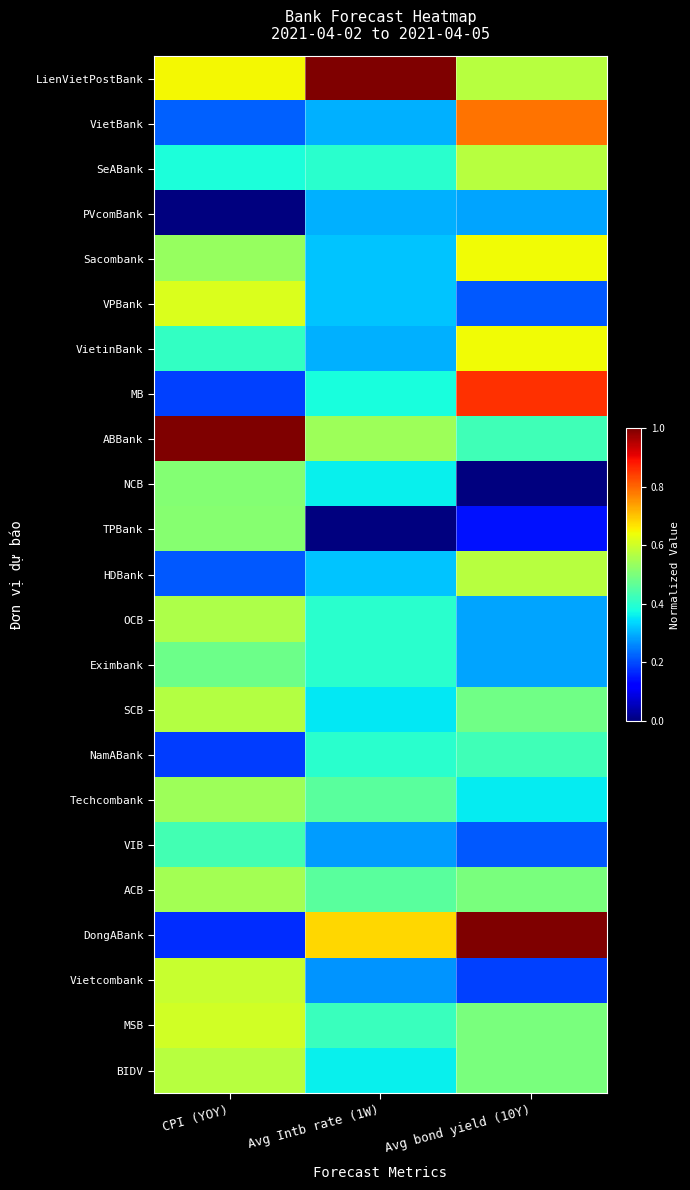

Reading left to right, what are all the values shown in this chart?

LienVietPostBank: CPI (YOY)=0.6	Avg Intb rate (1W)=1.0	Avg bond yield (10Y)=0.6
VietBank: CPI (YOY)=0.2	Avg Intb rate (1W)=0.3	Avg bond yield (10Y)=0.8
SeABank: CPI (YOY)=0.4	Avg Intb rate (1W)=0.4	Avg bond yield (10Y)=0.6
PVcomBank: CPI (YOY)=0.0	Avg Intb rate (1W)=0.3	Avg bond yield (10Y)=0.3
Sacombank: CPI (YOY)=0.5	Avg Intb rate (1W)=0.3	Avg bond yield (10Y)=0.6
VPBank: CPI (YOY)=0.6	Avg Intb rate (1W)=0.3	Avg bond yield (10Y)=0.2
VietinBank: CPI (YOY)=0.4	Avg Intb rate (1W)=0.3	Avg bond yield (10Y)=0.6
MB: CPI (YOY)=0.2	Avg Intb rate (1W)=0.4	Avg bond yield (10Y)=0.9
ABBank: CPI (YOY)=1.0	Avg Intb rate (1W)=0.5	Avg bond yield (10Y)=0.4
NCB: CPI (YOY)=0.5	Avg Intb rate (1W)=0.4	Avg bond yield (10Y)=0.0
TPBank: CPI (YOY)=0.5	Avg Intb rate (1W)=0.0	Avg bond yield (10Y)=0.1
HDBank: CPI (YOY)=0.2	Avg Intb rate (1W)=0.3	Avg bond yield (10Y)=0.6
OCB: CPI (YOY)=0.6	Avg Intb rate (1W)=0.4	Avg bond yield (10Y)=0.3
Eximbank: CPI (YOY)=0.5	Avg Intb rate (1W)=0.4	Avg bond yield (10Y)=0.3
SCB: CPI (YOY)=0.6	Avg Intb rate (1W)=0.4	Avg bond yield (10Y)=0.5
NamABank: CPI (YOY)=0.2	Avg Intb rate (1W)=0.4	Avg bond yield (10Y)=0.4
Techcombank: CPI (YOY)=0.5	Avg Intb rate (1W)=0.5	Avg bond yield (10Y)=0.4
VIB: CPI (YOY)=0.4	Avg Intb rate (1W)=0.3	Avg bond yield (10Y)=0.2
ACB: CPI (YOY)=0.5	Avg Intb rate (1W)=0.5	Avg bond yield (10Y)=0.5
DongABank: CPI (YOY)=0.2	Avg Intb rate (1W)=0.7	Avg bond yield (10Y)=1.0
Vietcombank: CPI (YOY)=0.6	Avg Intb rate (1W)=0.3	Avg bond yield (10Y)=0.2
MSB: CPI (YOY)=0.6	Avg Intb rate (1W)=0.4	Avg bond yield (10Y)=0.5
BIDV: CPI (YOY)=0.6	Avg Intb rate (1W)=0.4	Avg bond yield (10Y)=0.5